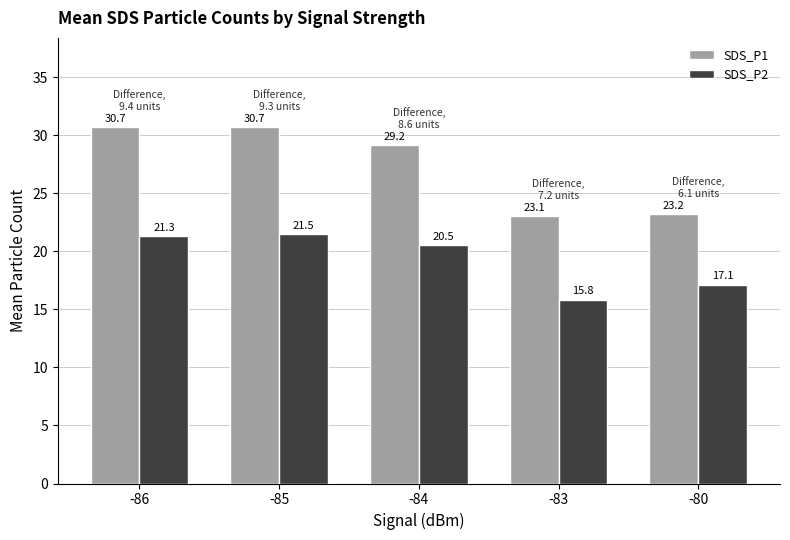

At which label is SDS_P1 closest to 26?

-80